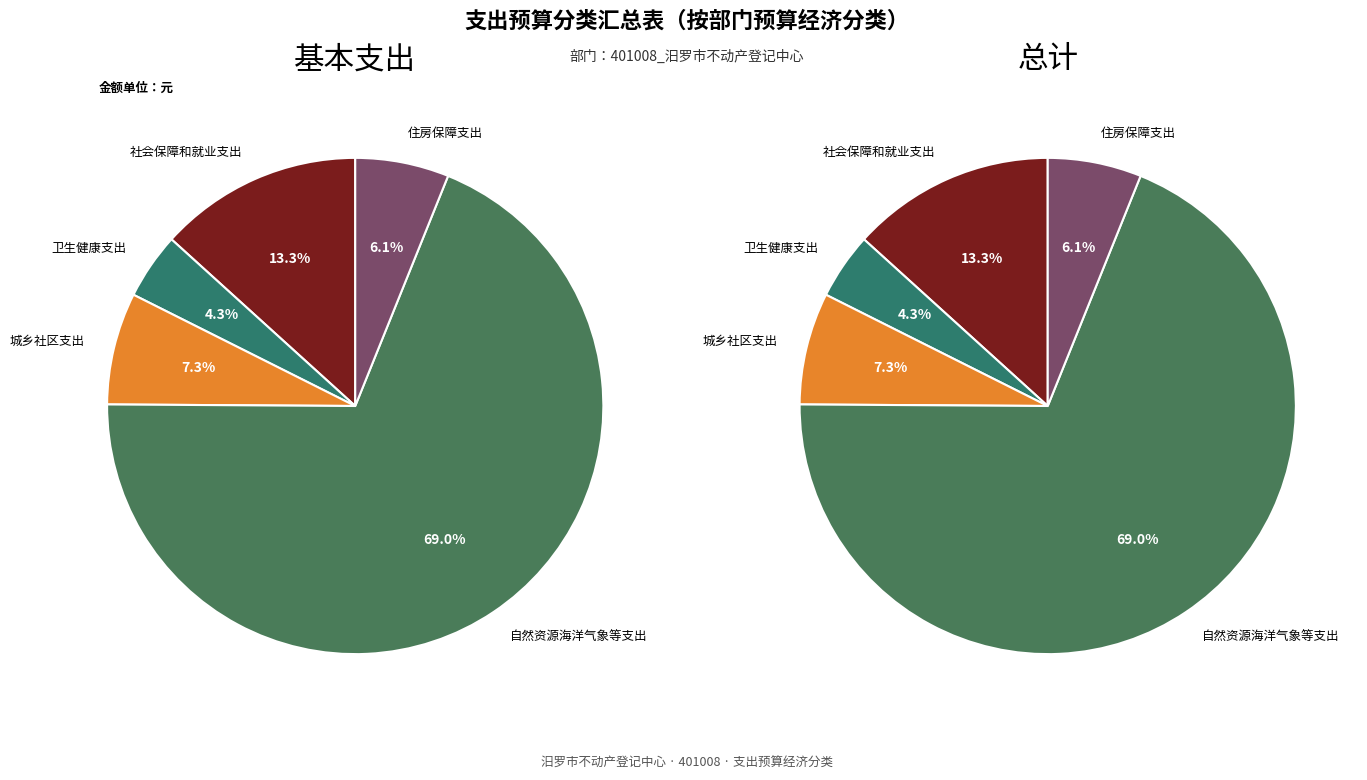

Is 社会保障和就业支出 the majority of the pie?

No